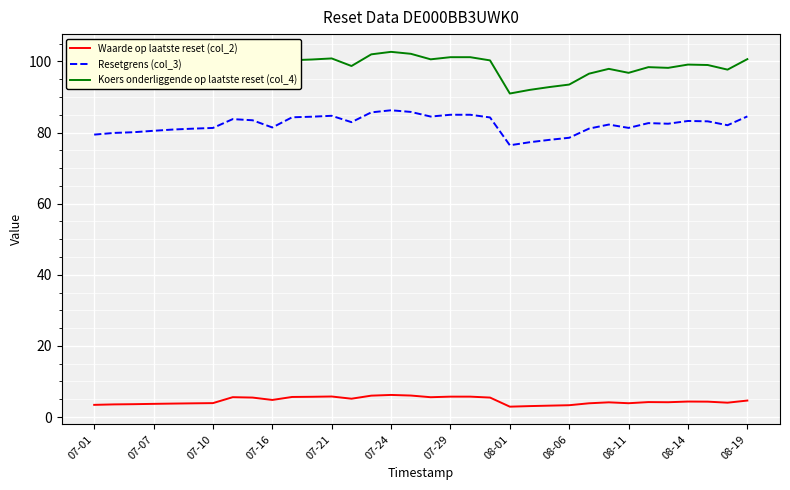

How many series are shown in this chart?

3